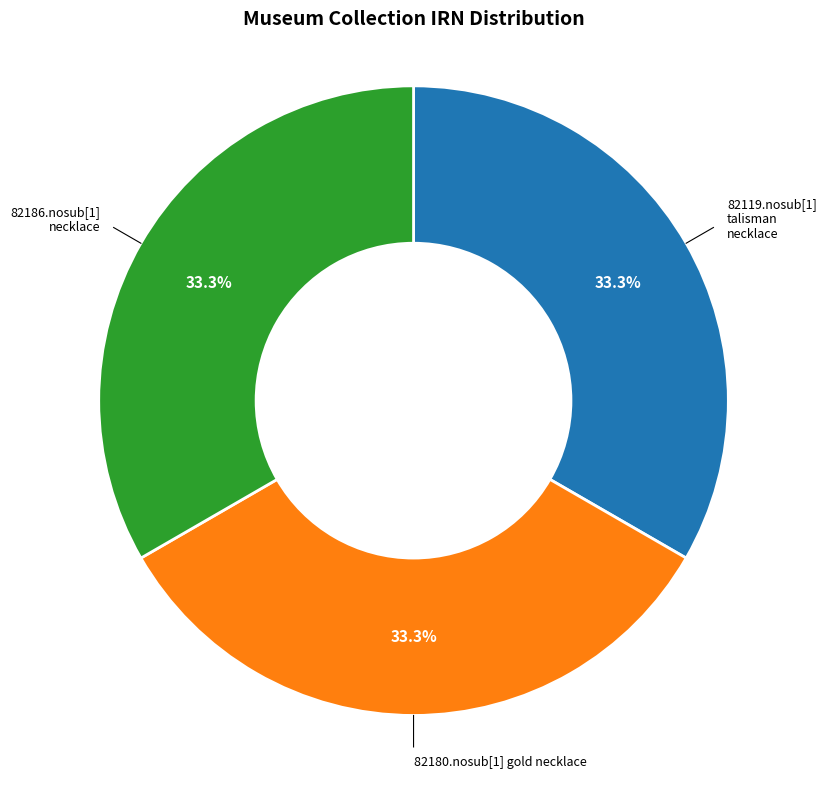

Does any single category account for the majority?

No